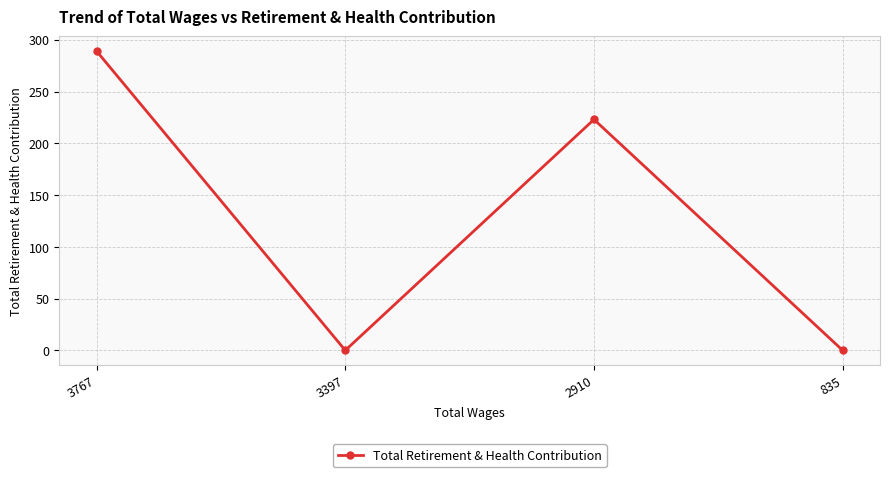

The value at 3397 is 0. True or false?

True